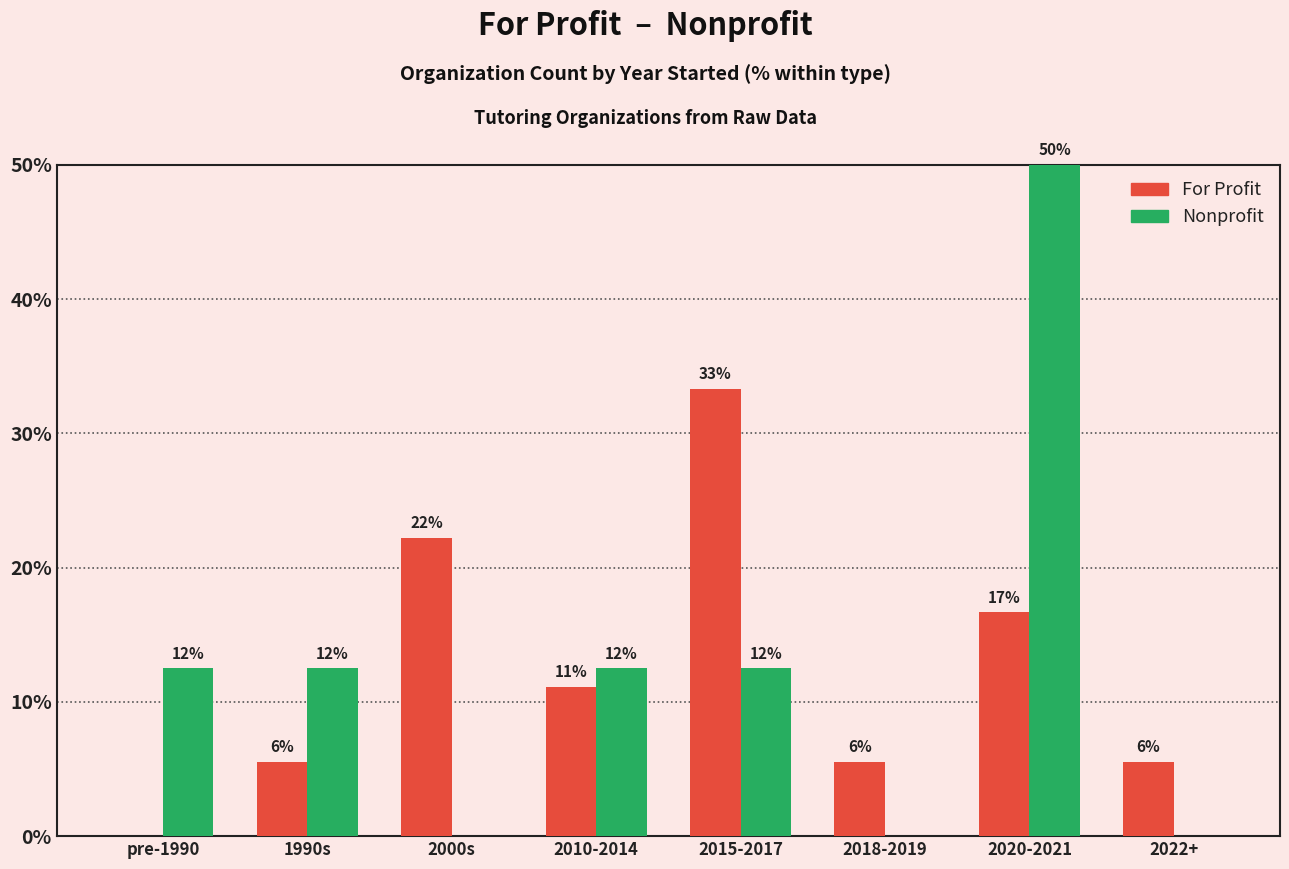

Which series has the widest spread of values?

Nonprofit